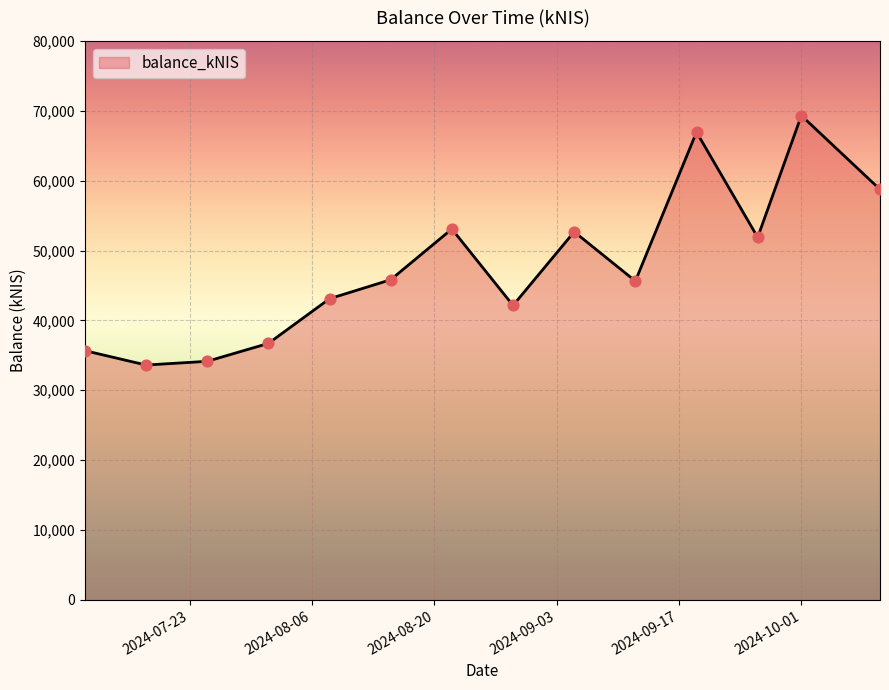

What is the greatest value displayed?

69307.7